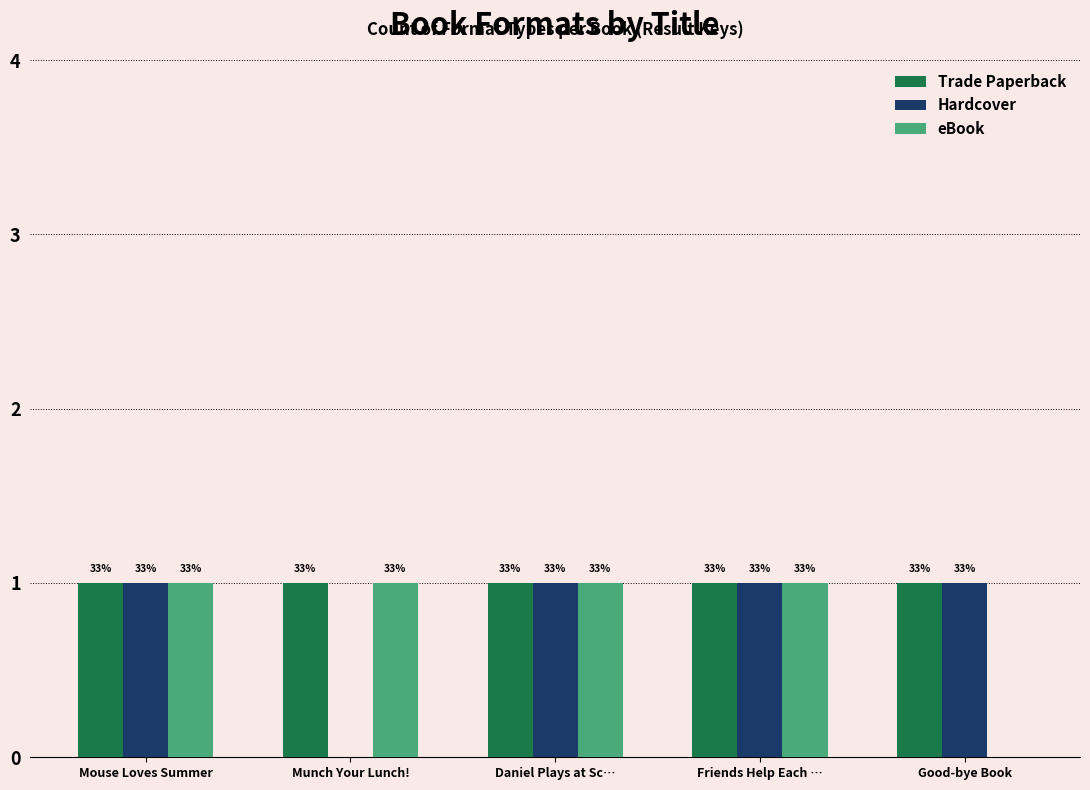

Does the chart contain stacked bars?

No